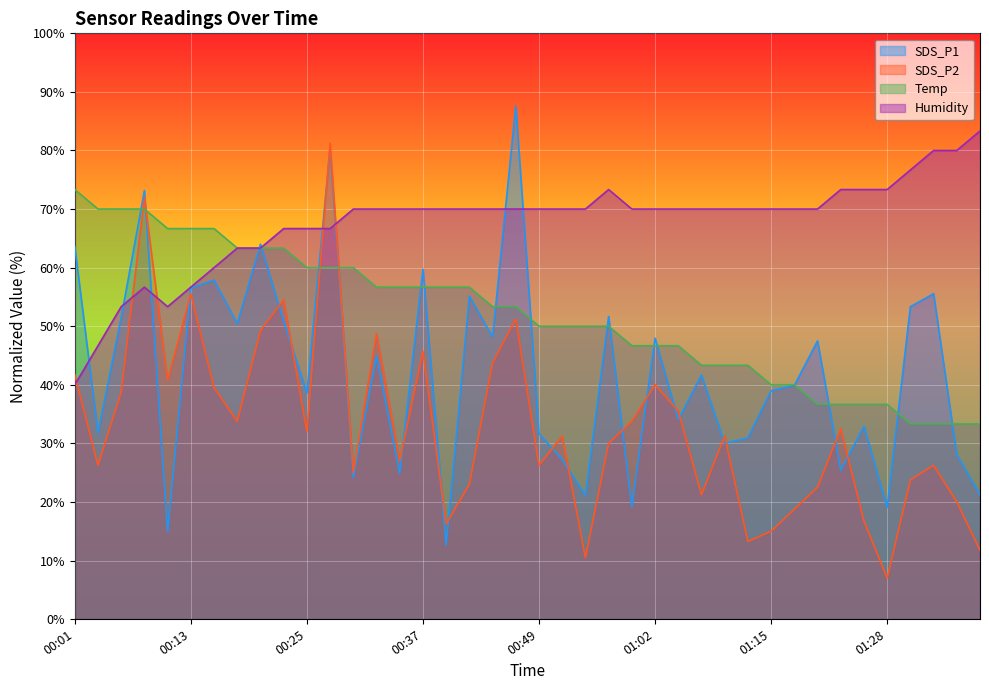

At which category does SDS_P2 reach its first local valley?

00:03